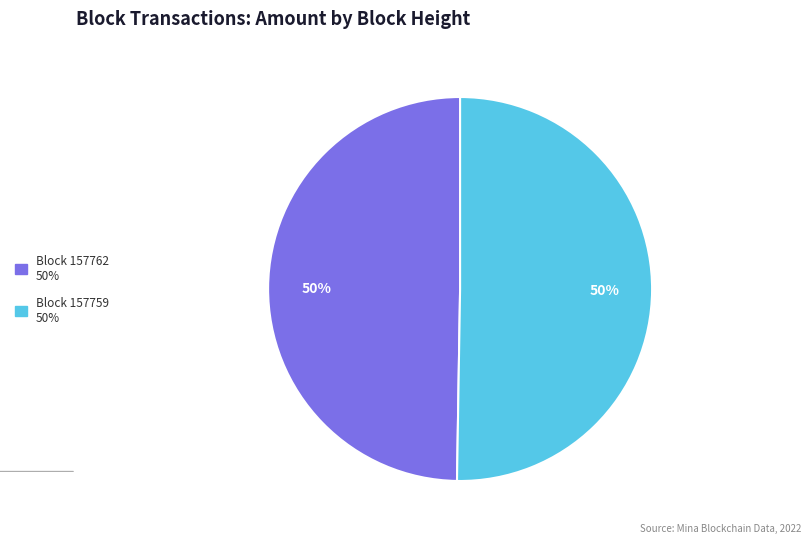

To the nearest percent, what is the average slice percentage?

50%